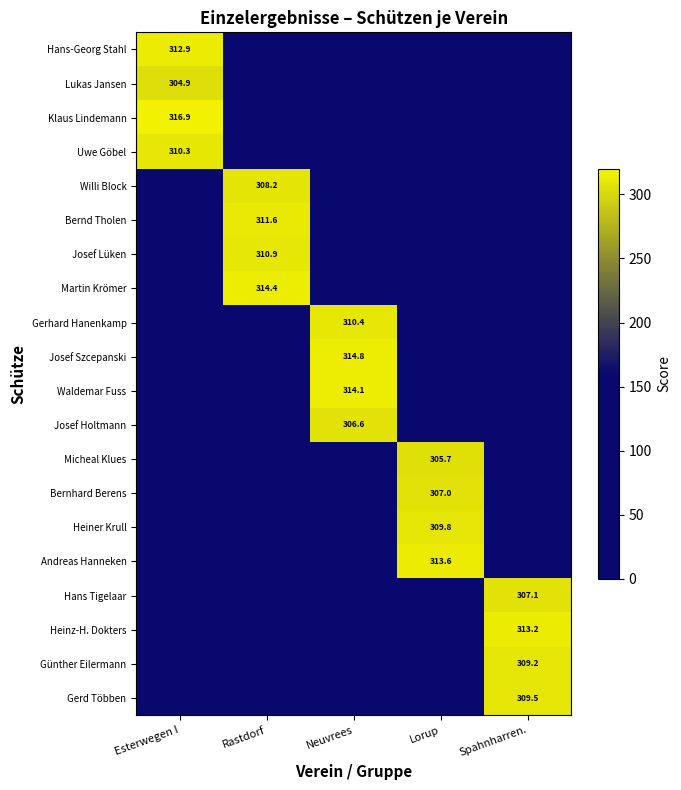

At which category is the sum across all series the highest?

Neuvrees